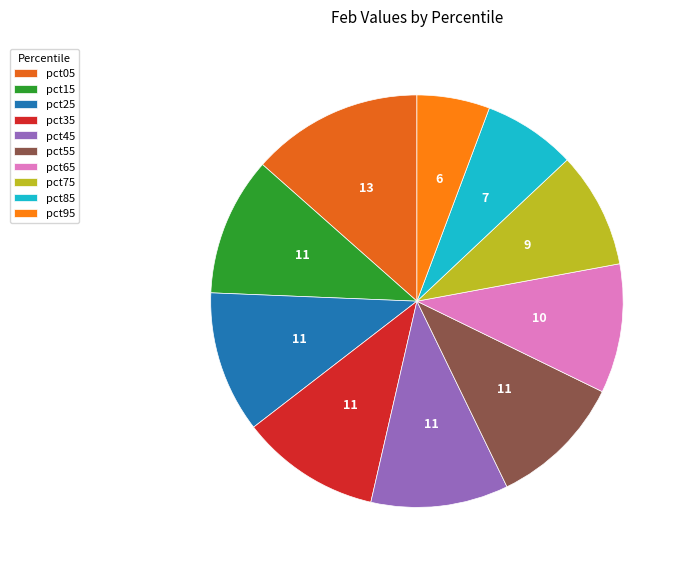

How many segments does this pie chart have?

10